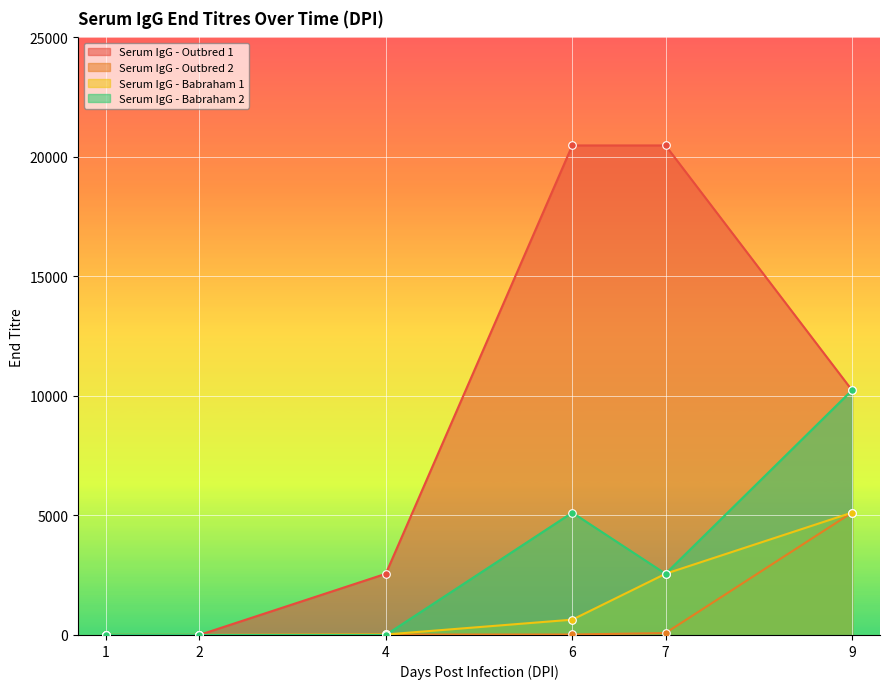

Is the value of Serum IgG - Babraham 2 at 1 greater than the value of Serum IgG - Babraham 1 at 7?

No